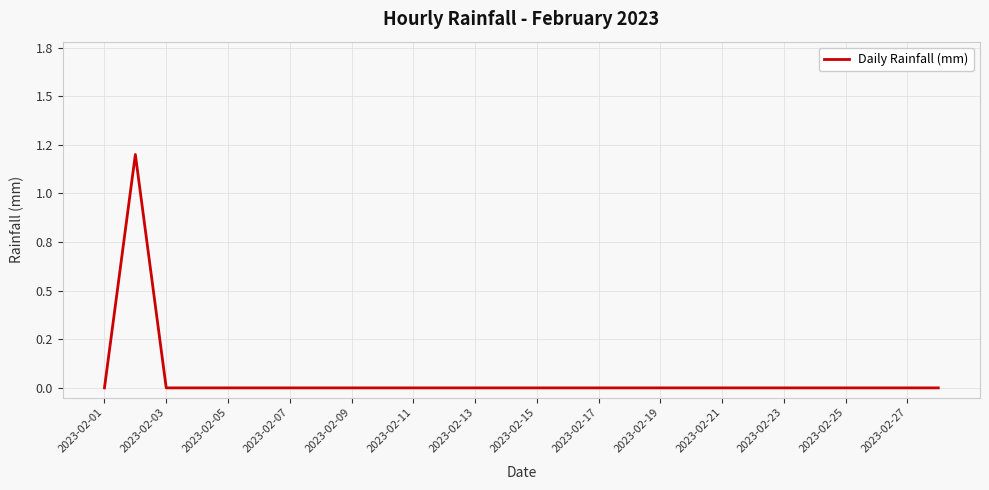

Does the chart have visible grid lines?

Yes